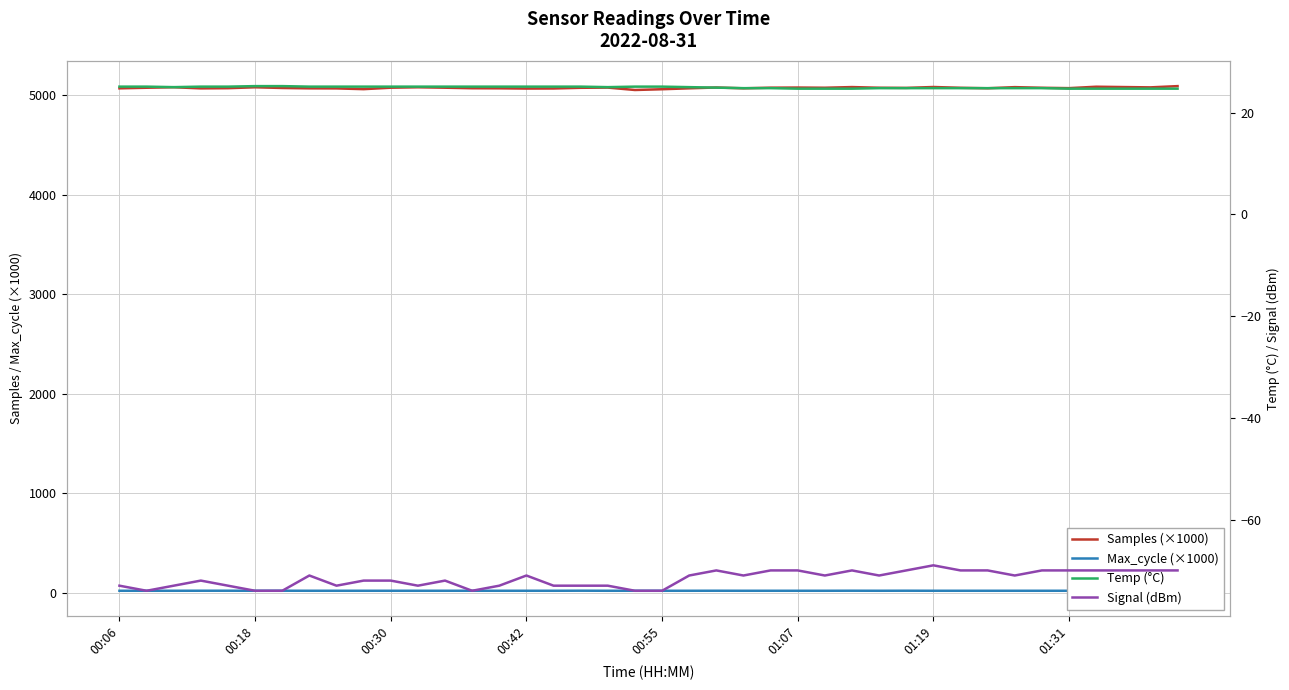

True or false: Max_cycle (×1000) and Signal (dBm) intersect in this chart.

False